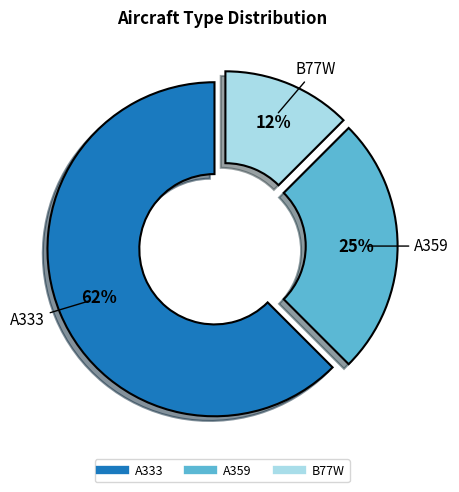

To the nearest percent, what percentage of the pie is A359?

25%